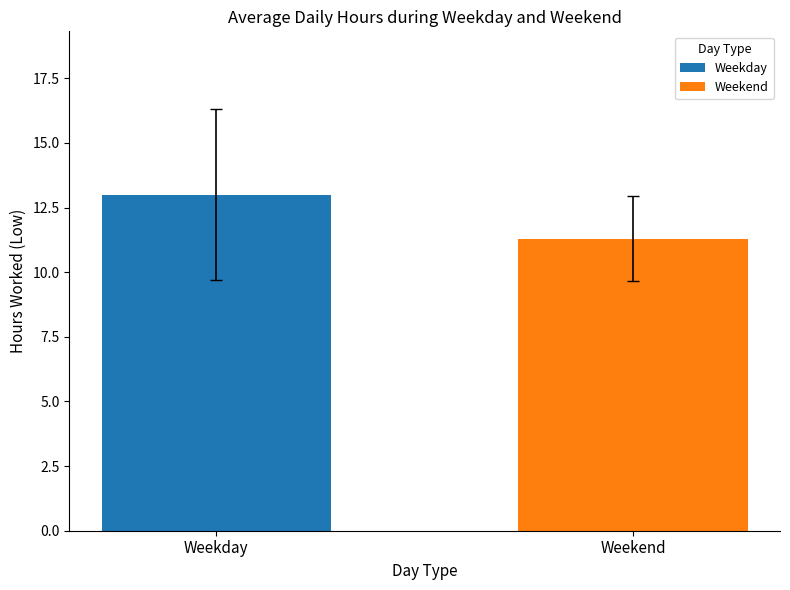

What is the minimum value for Weekend?

11.3